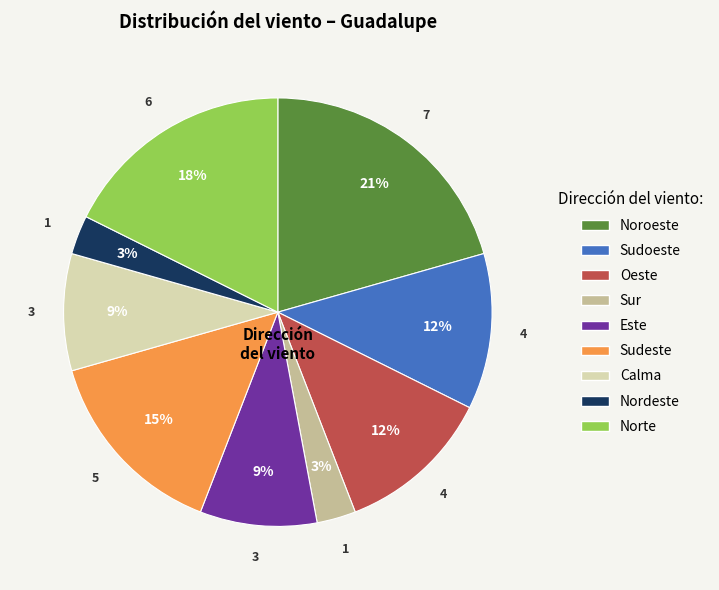

Which category has the biggest portion of the pie?

Noroeste